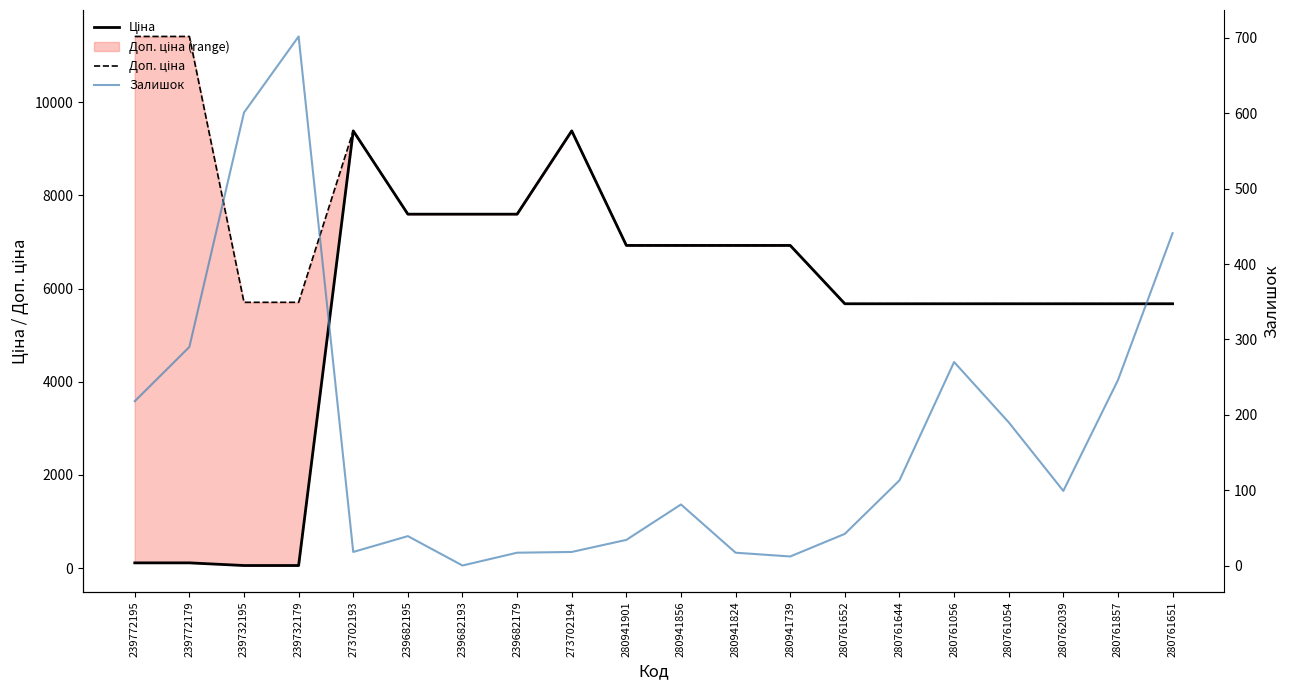

Reading right to left, extract all data points from this chart.

Ціна: 5673.8	5673.8	5673.8	5673.8	5673.8	5673.8	5673.8	6925.7	6925.7	6925.7	6925.7	9384.0	7596.5	7596.5	7596.5	9384.0	57.0	57.0	114.1	114.1
Доп. ціна: 5673.8	5673.8	5673.8	5673.8	5673.8	5673.8	5673.8	6925.7	6925.7	6925.7	6925.7	9384.0	7596.5	7596.5	7596.5	9384.0	5705.0	5705.0	11410.0	11410.0
Залишок: 441.0	246.0	99.0	190.0	270.0	113.0	42.0	12.0	17.0	81.0	34.0	18.0	17.0	0.0	39.0	18.0	702.0	601.0	290.0	218.0